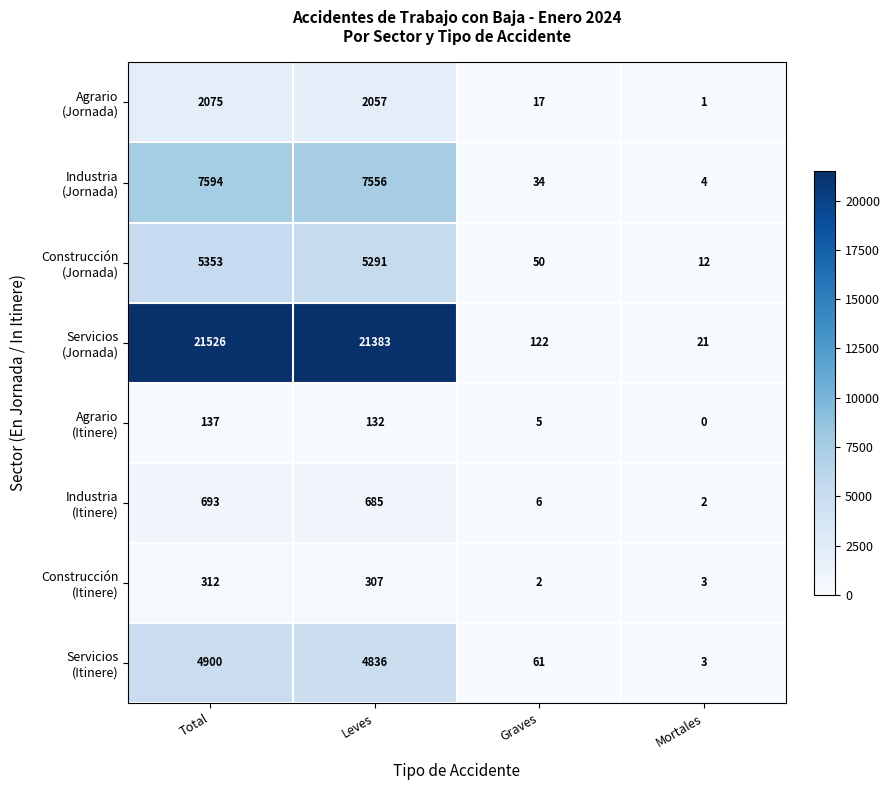

What is the spread (max minus min) of values at Total?

21389